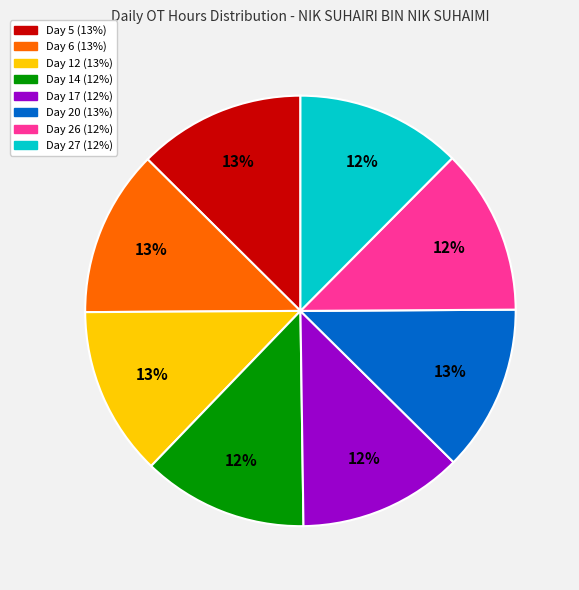

What is the ratio of the value at Day 27 to the value at Day 17?

1.0